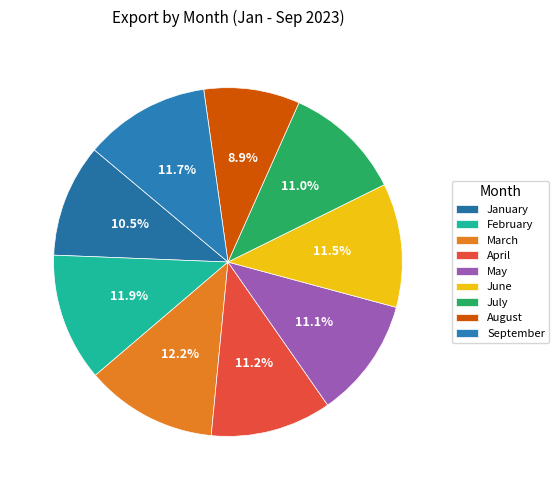

Is it true that August is 17% of the pie?

False